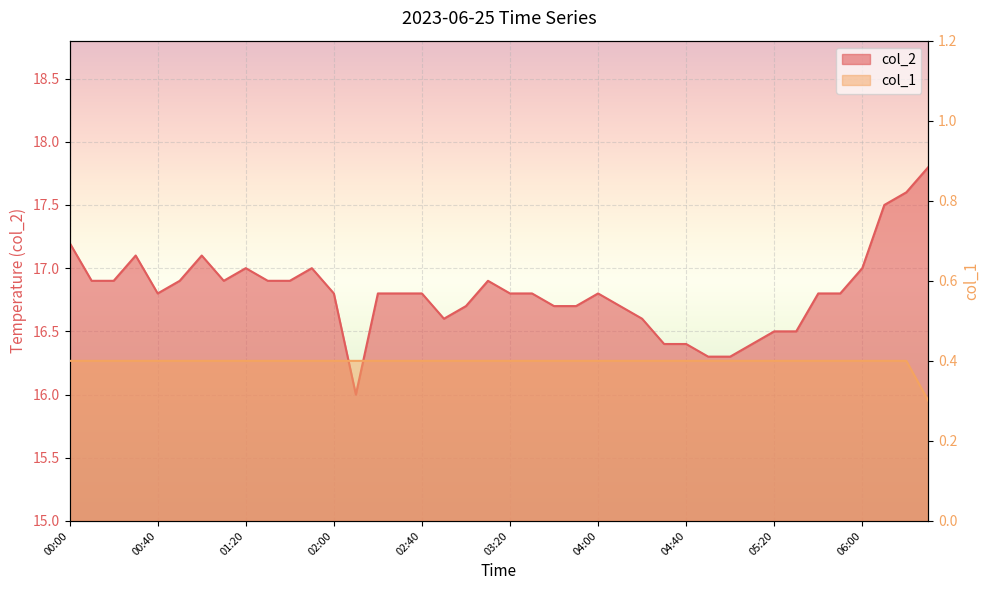

The col_1 series shows 0.1 at 03:30. True or false?

False